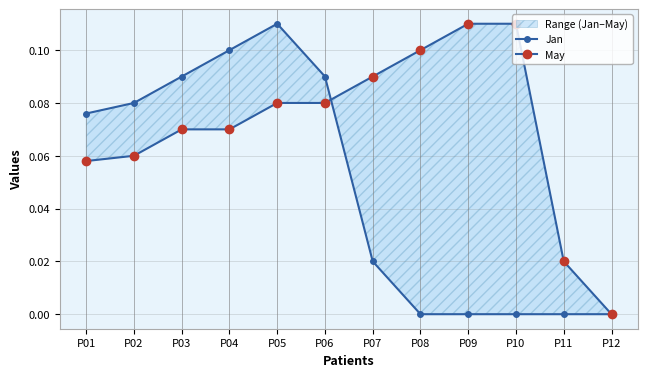

What is the total value across all series at P02?

0.1